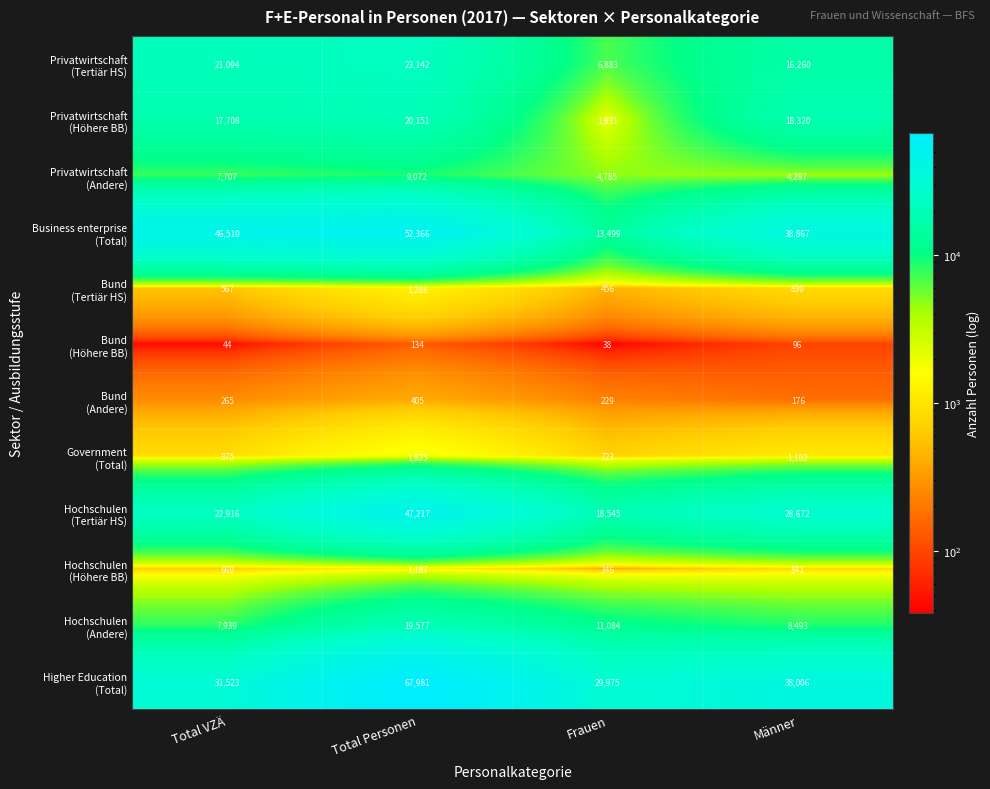

What is the spread (max minus min) of values at Frauen?

29937